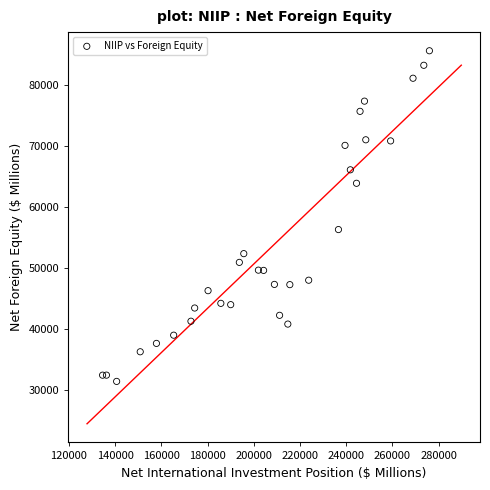

What Y value in the scatter plot is closest to 58491?

56281